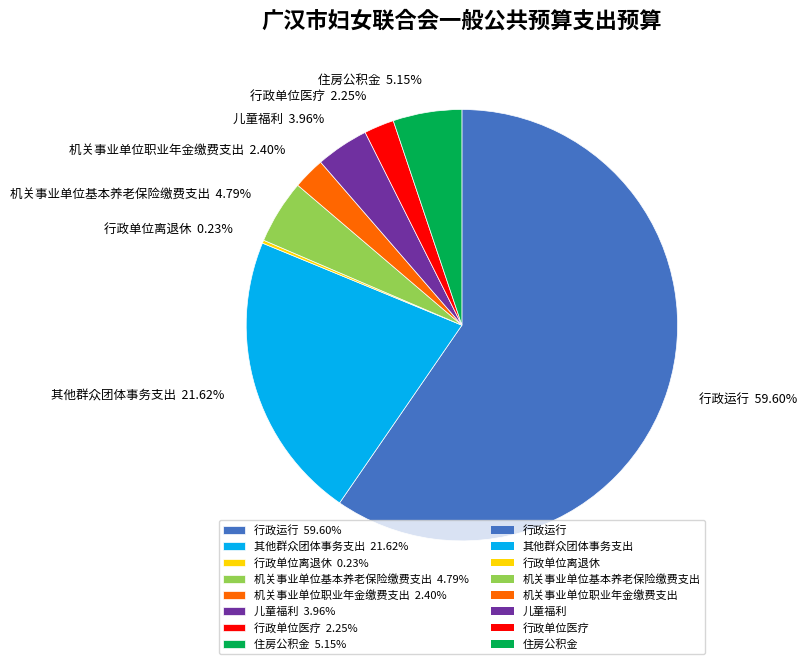

Is the sum of 其他群众团体事务支出 21.62% and 机关事业单位职业年金缴费支出 2.40% greater than half?

No